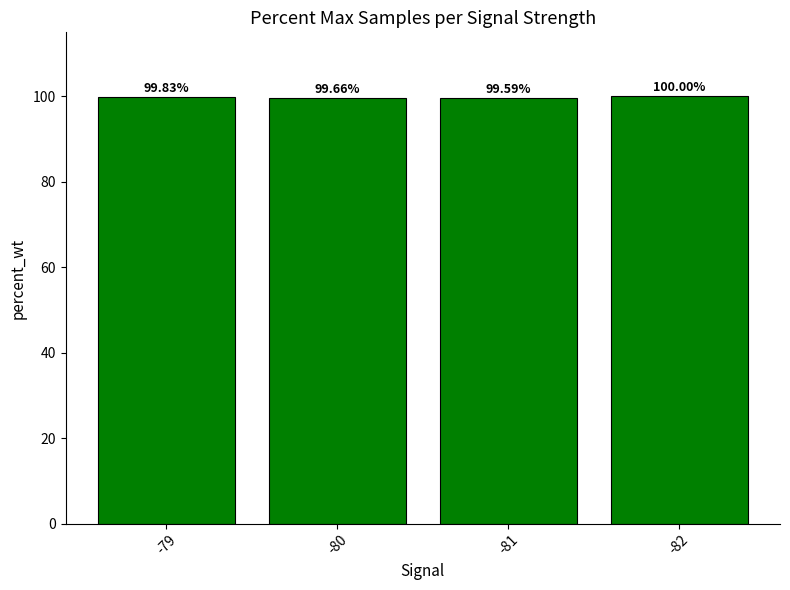

Reading left to right, list all the values displayed in this chart.

99.8	99.7	99.6	100.0